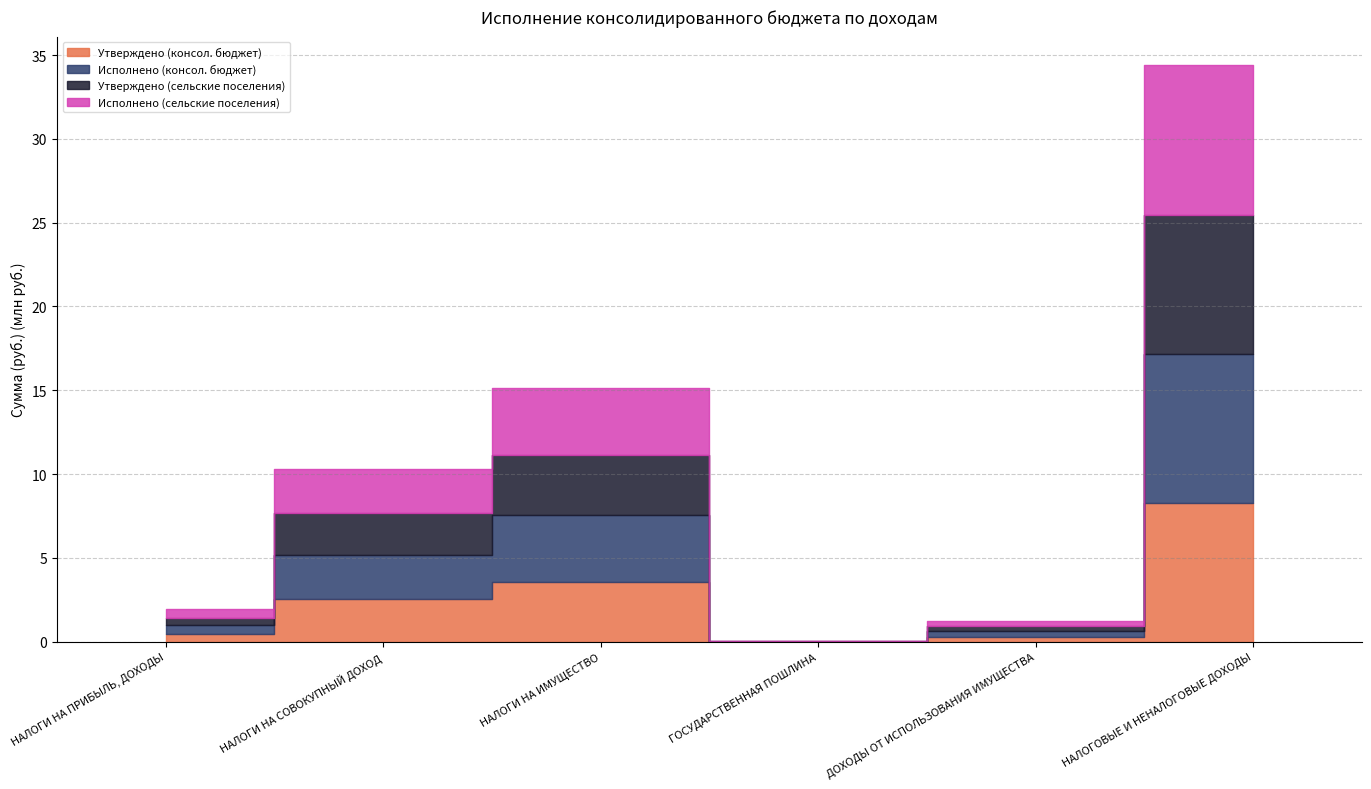

What is the sum of the Утверждено (сельские поселения) values at НАЛОГИ НА СОВОКУПНЫЙ ДОХОД and НАЛОГИ НА ИМУЩЕСТВО?

6105600.0